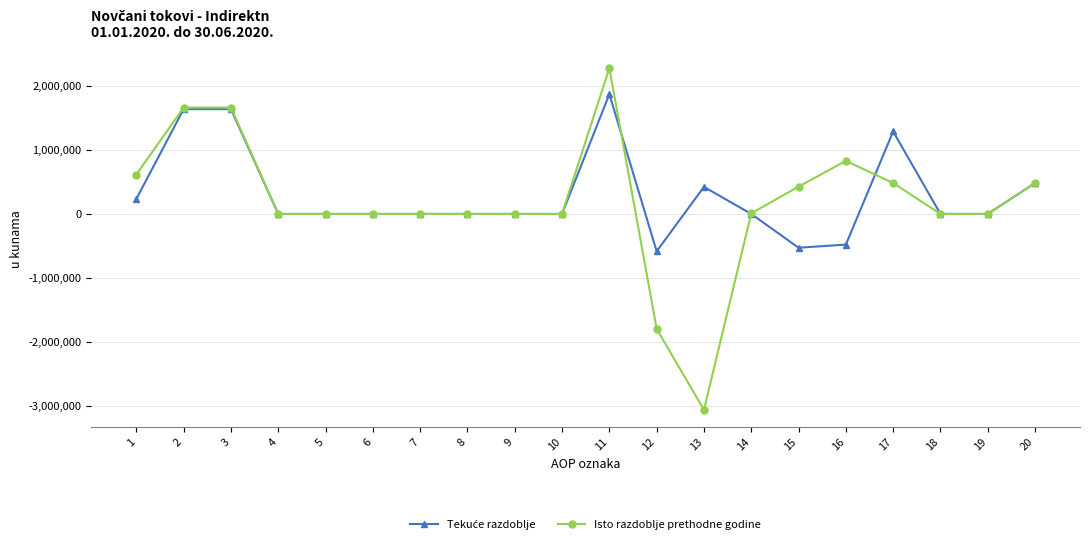

How many lines are shown in the chart?

2